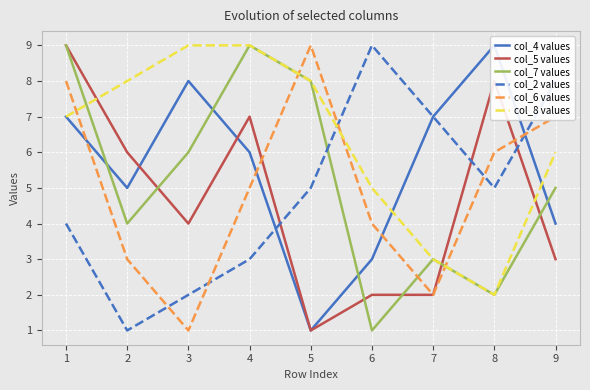

Count the col_6 values values in the range 3 to 7.

5